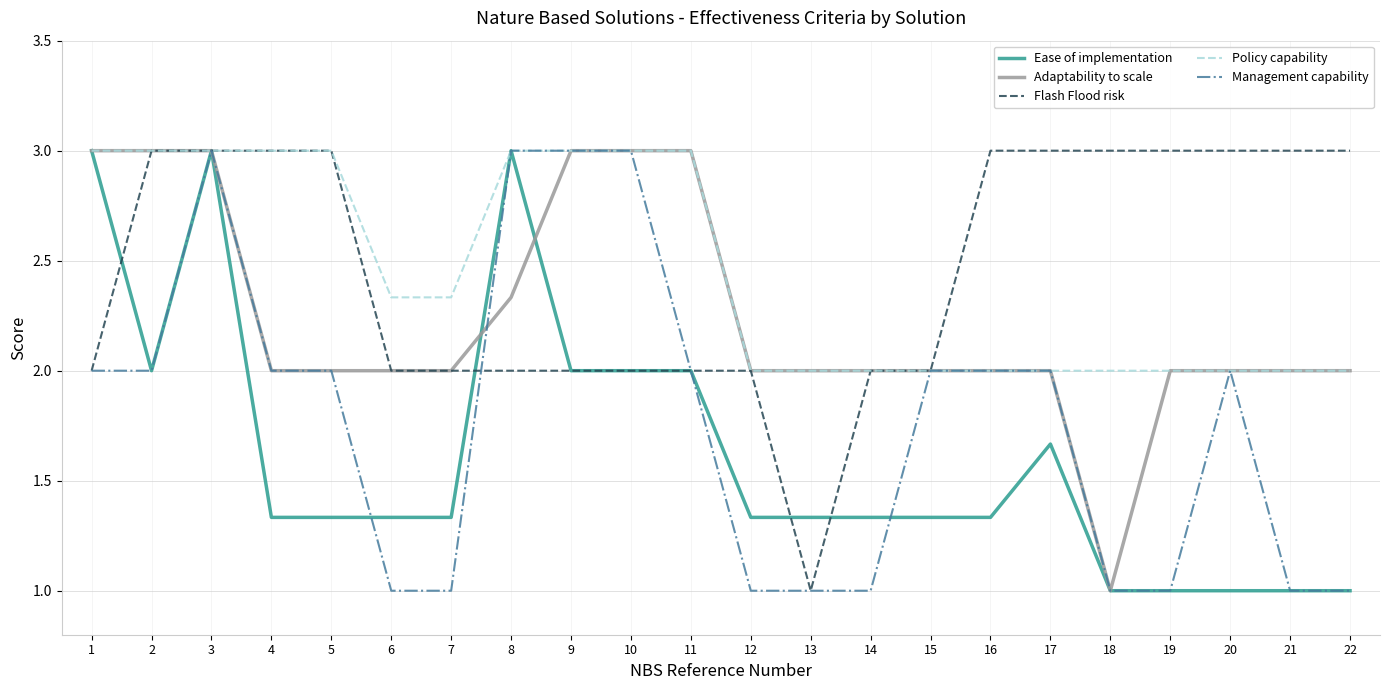

What are all the series names shown in the legend?

Ease of implementation, Adaptability to scale, Flash Flood risk, Policy capability, Management capability